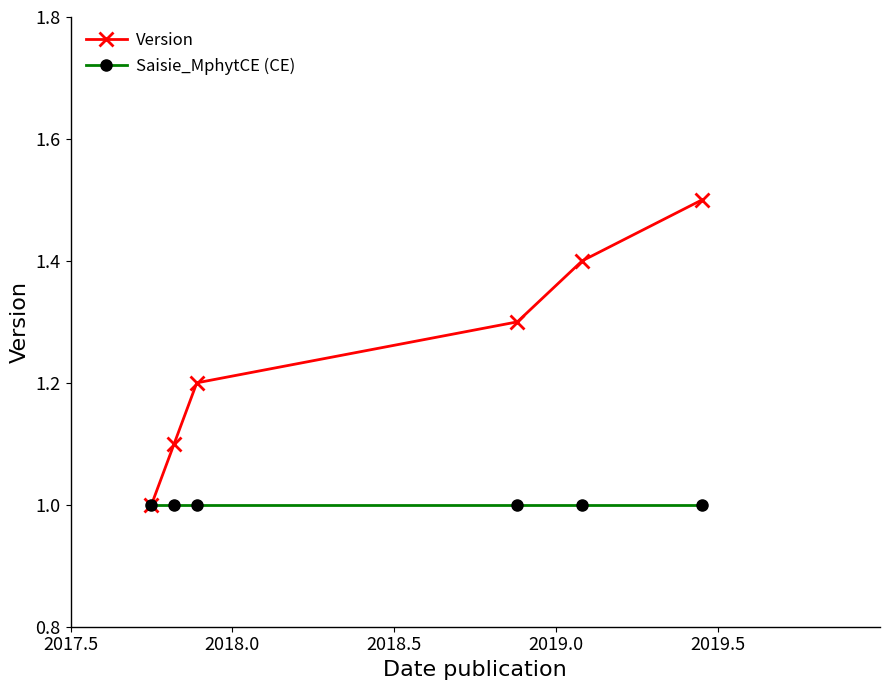

Reading right to left, transcribe all the data shown in this chart.

Version: 1.5	1.4	1.3	1.2	1.1	1.0
Saisie_MphytCE (CE): 1.0	1.0	1.0	1.0	1.0	1.0